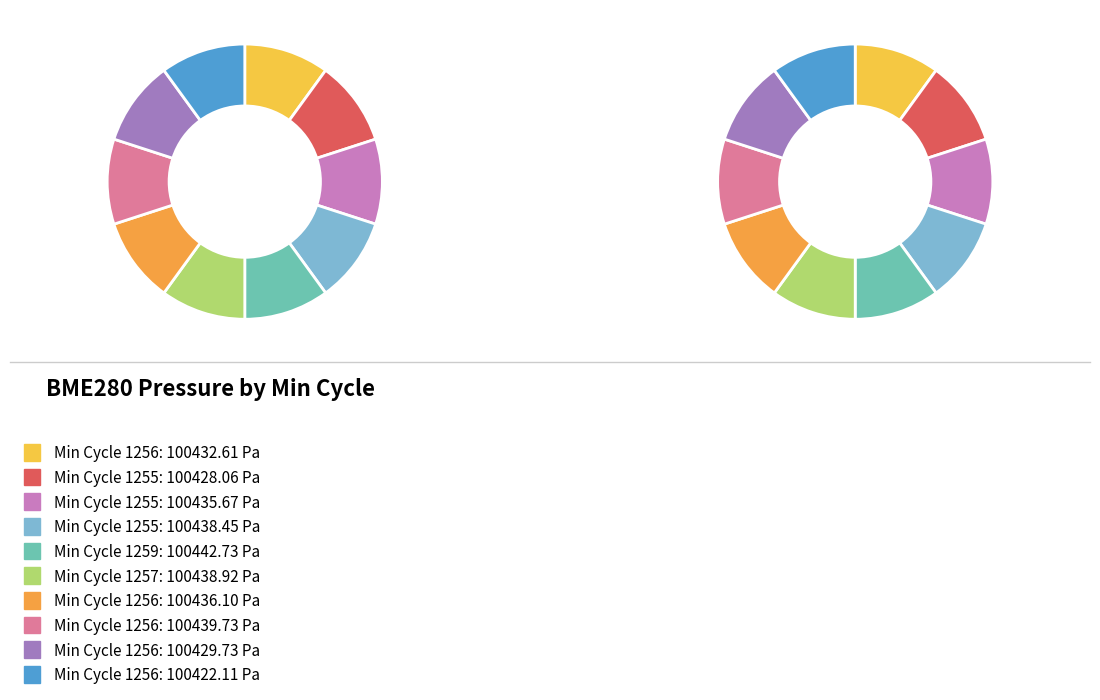

What is the largest slice in the pie chart?

1259